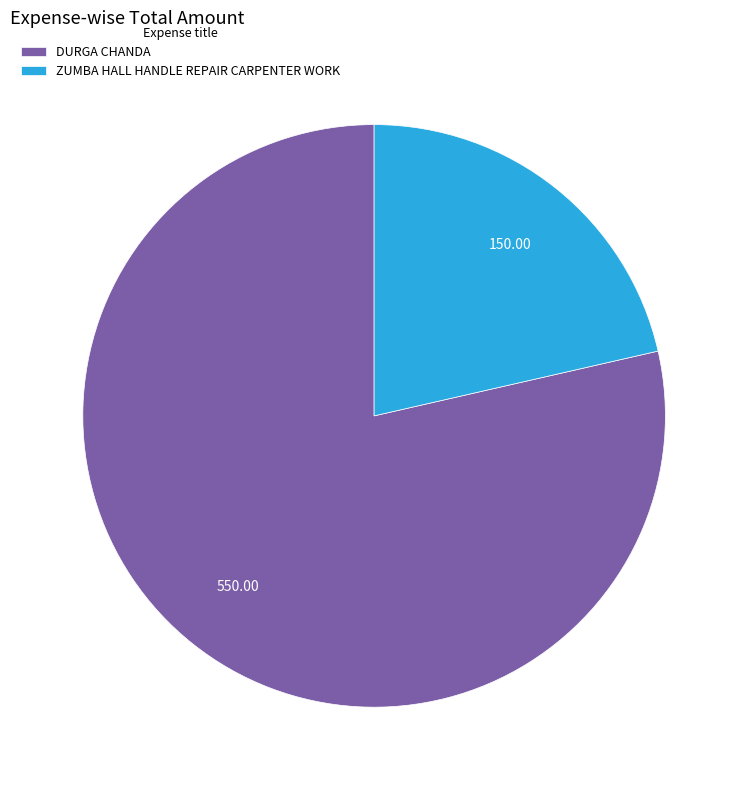

Count the number of slices in the pie.

2